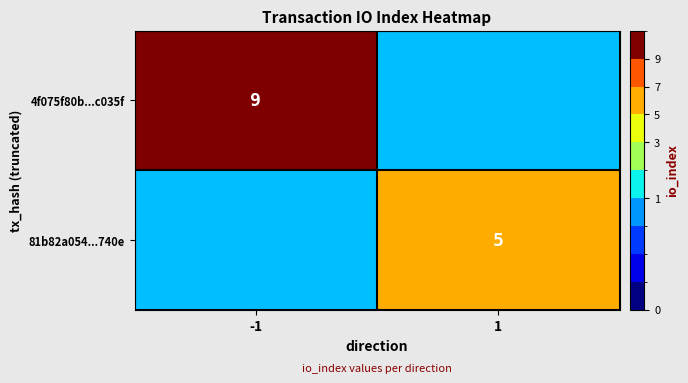

True or false: 4f075f80b...c035f has a value of 9 at -1.

True